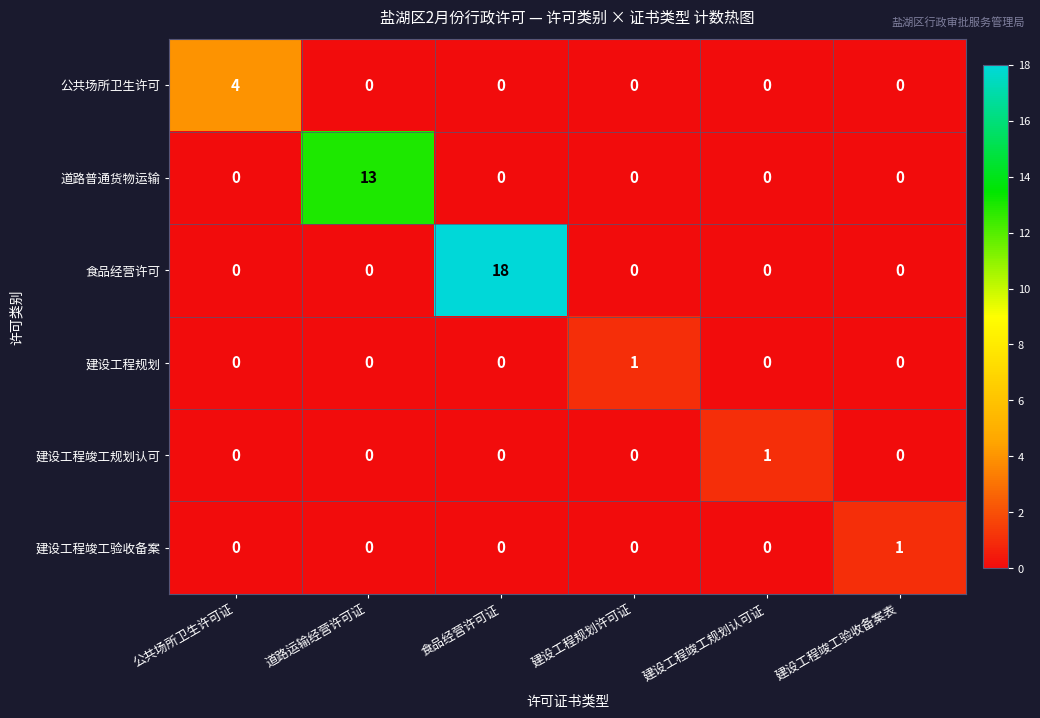

Count the number of categories in the chart.

6